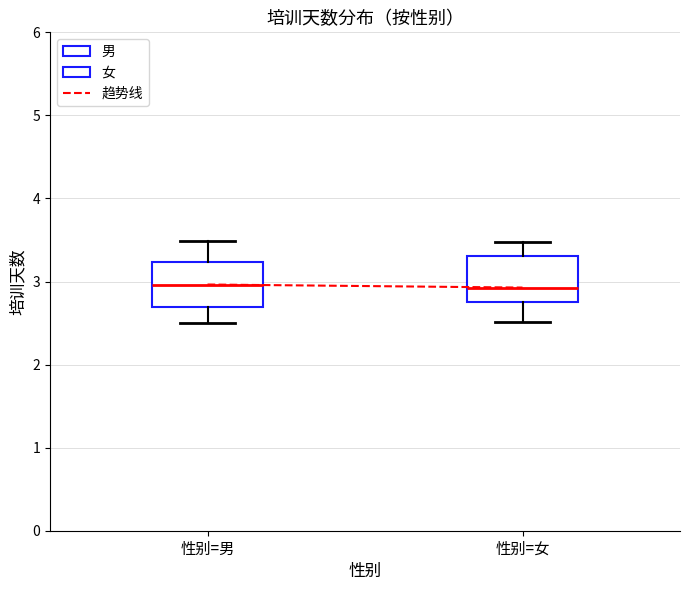

Reading left to right, read every box against the y-axis: the position of its median line, the range the box covers, and the ends of its whiskers. The values are not printed on the chart, so give them approximately, as read against the axis.

性别=男: median 3.0, box 2.7 to 3.2, whiskers 2.5 to 3.5
性别=女: median 2.9, box 2.8 to 3.3, whiskers 2.5 to 3.5